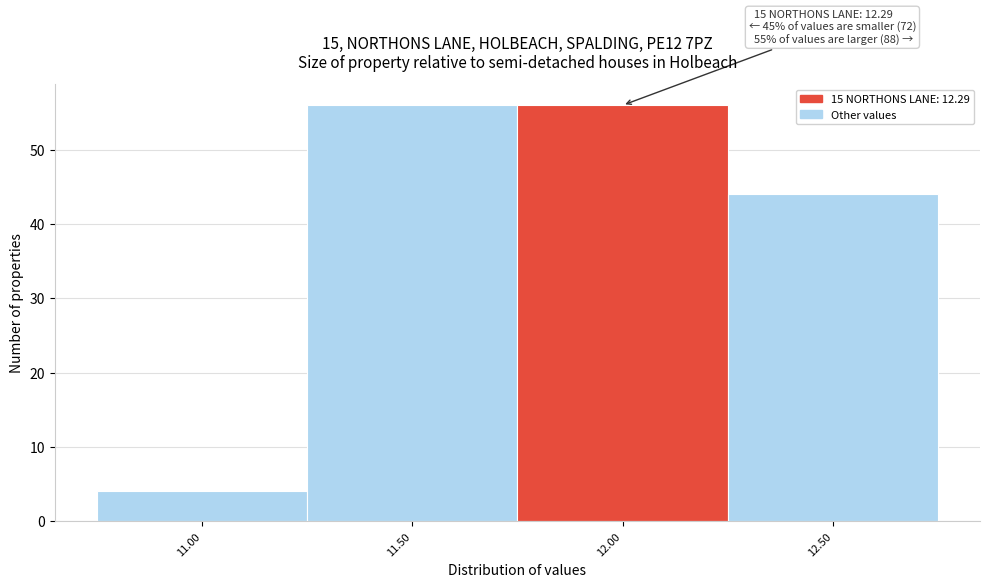

Reading left to right, extract all data points from this chart.

4	56	56	44